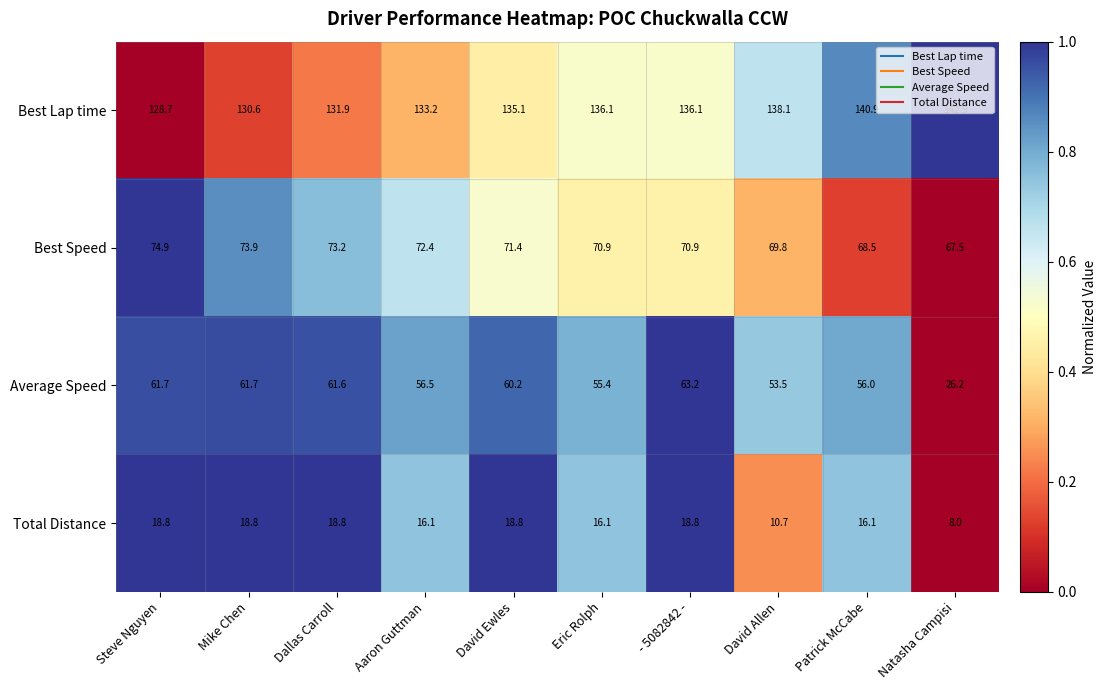

How many data points in Best Speed are less than 71?

5